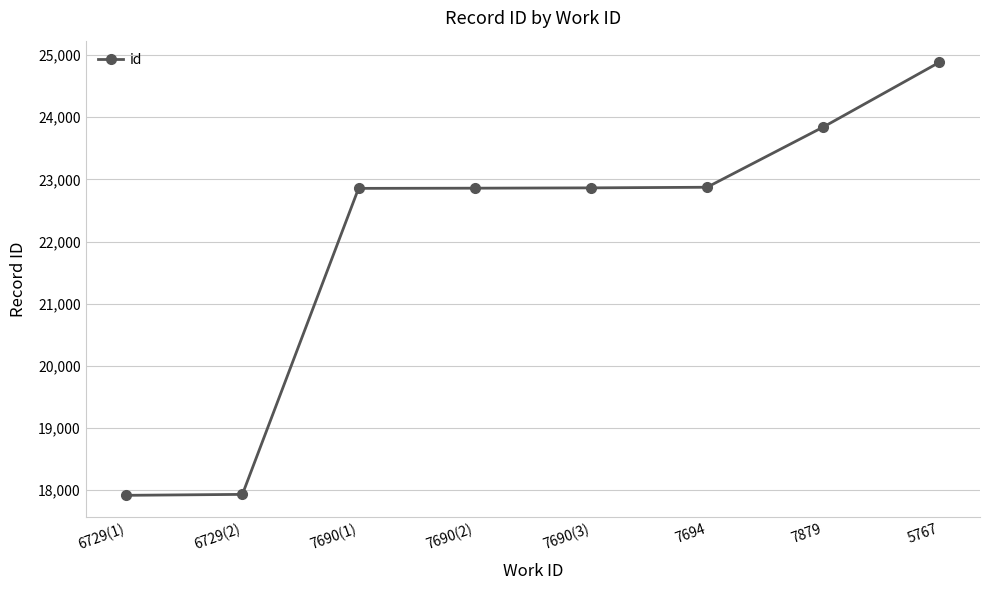

What is the label of the 2nd point from the right?

7879